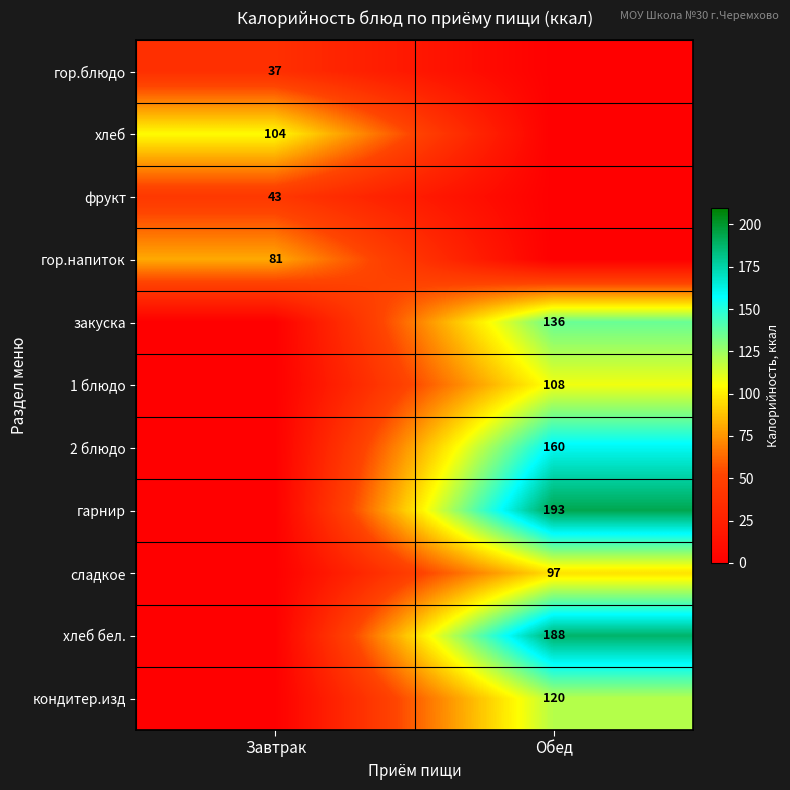

At which category is the sum across all series the highest?

Обед